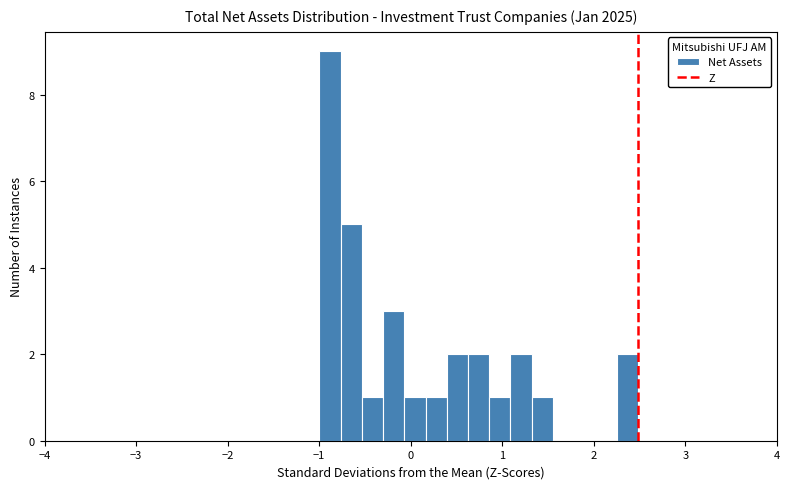

Read against the x-axis, roughly where is the centre of the tallest bar?

-0.9